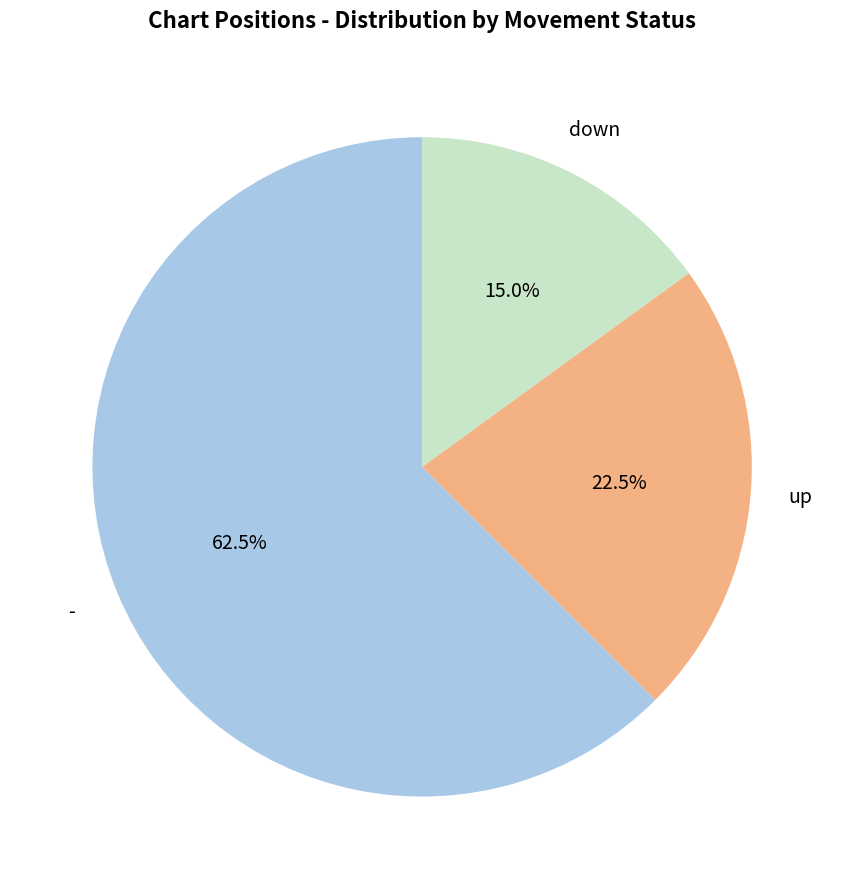

Is there any slice that represents more than half of the pie?

Yes